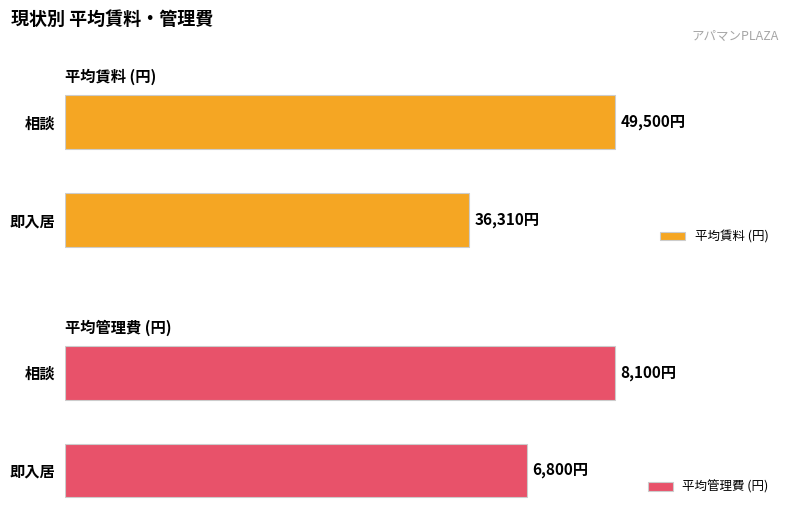

At how many categories does at least one series exceed 33302?

2